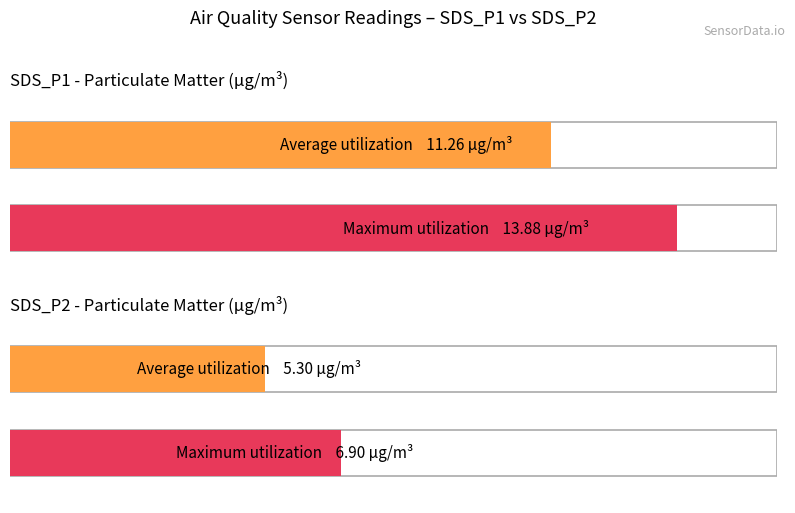

Which series has the largest total across all categories?

SDS_P1